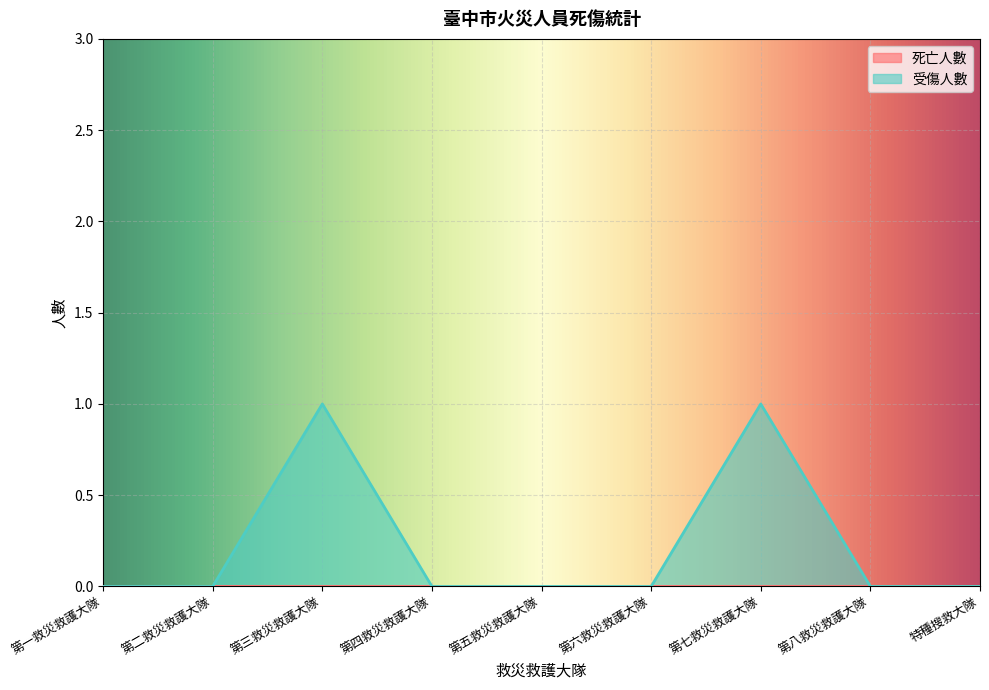

True or false: there are more than 2 points higher than both neighbors.

False